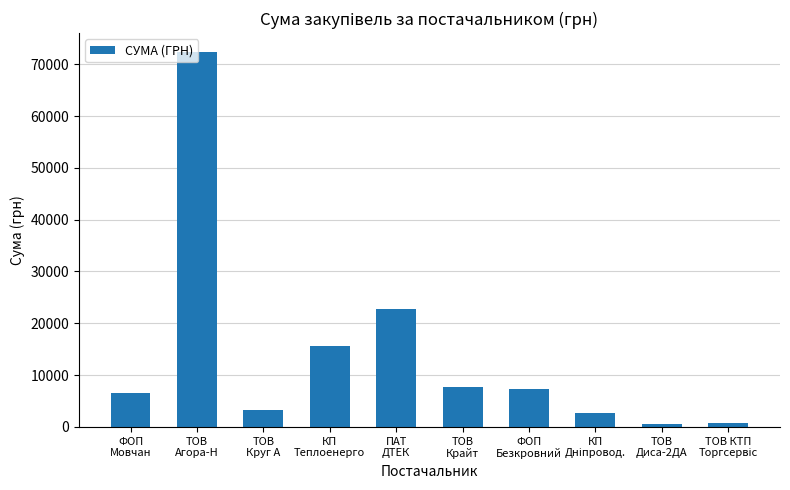

What is the maximum value shown in the chart?

72386.7